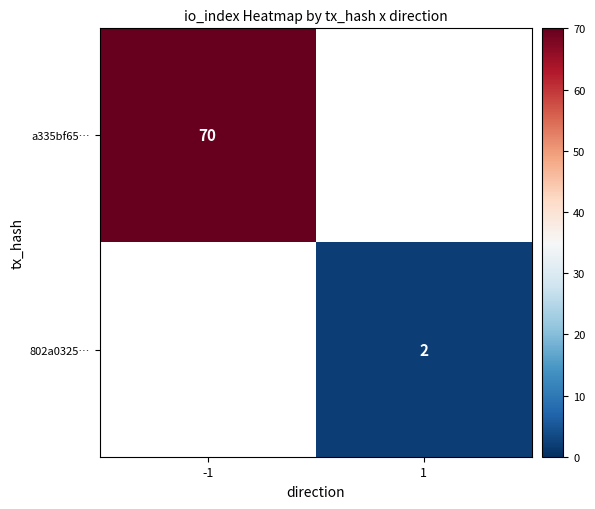

The 802a0325… series shows 1 at 1. True or false?

False